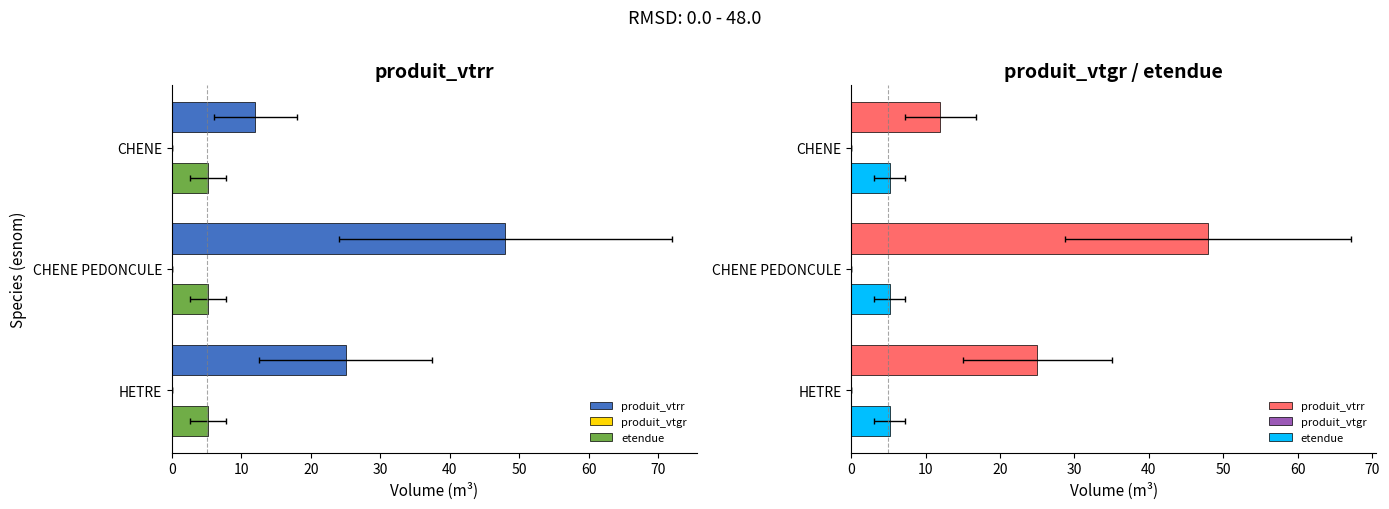

The produit_vtgr series shows 0.2 at 0. True or false?

True